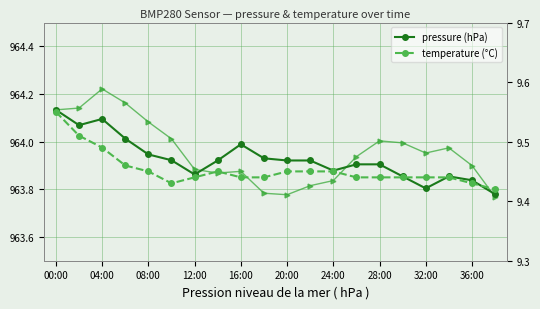

What is the sum of all pressure trend values?

19279.1